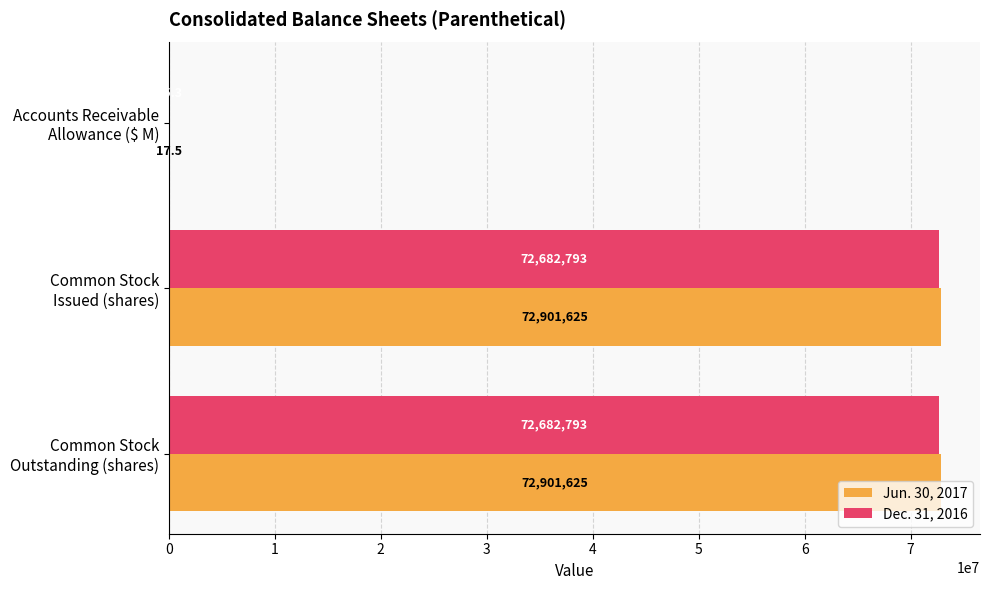

What is the greatest value displayed?

72901625.0